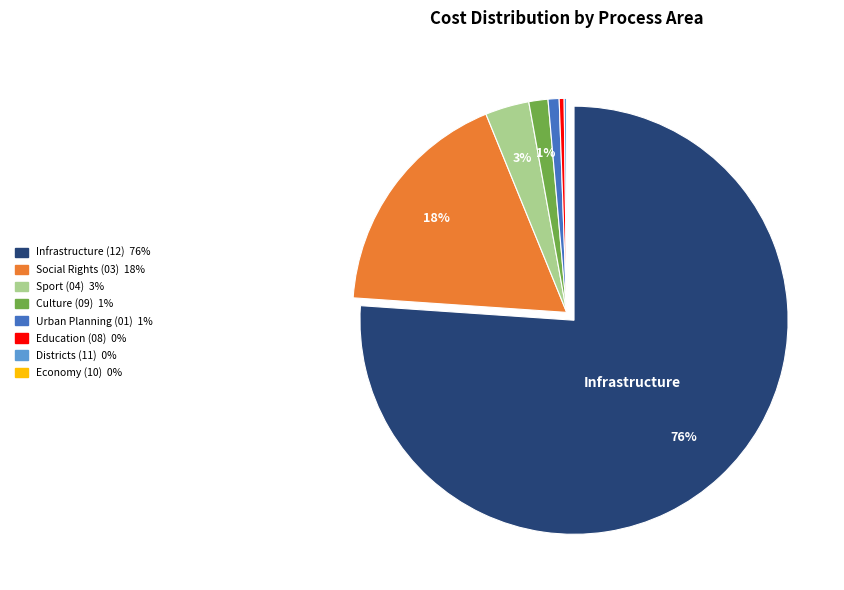

Is there any slice that represents more than half of the pie?

Yes